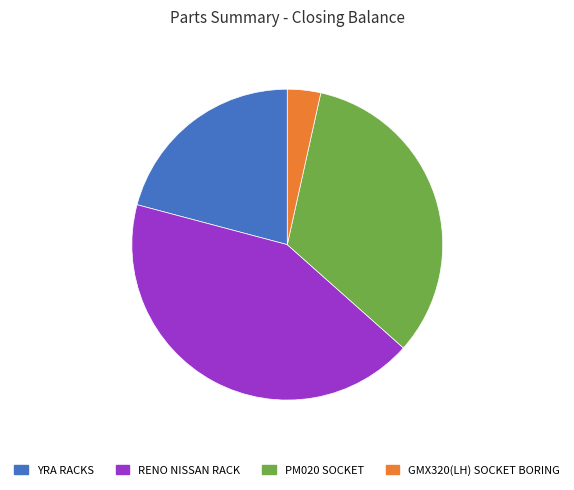

True or false: RENO NISSAN RACK accounts for 43% of the total.

True